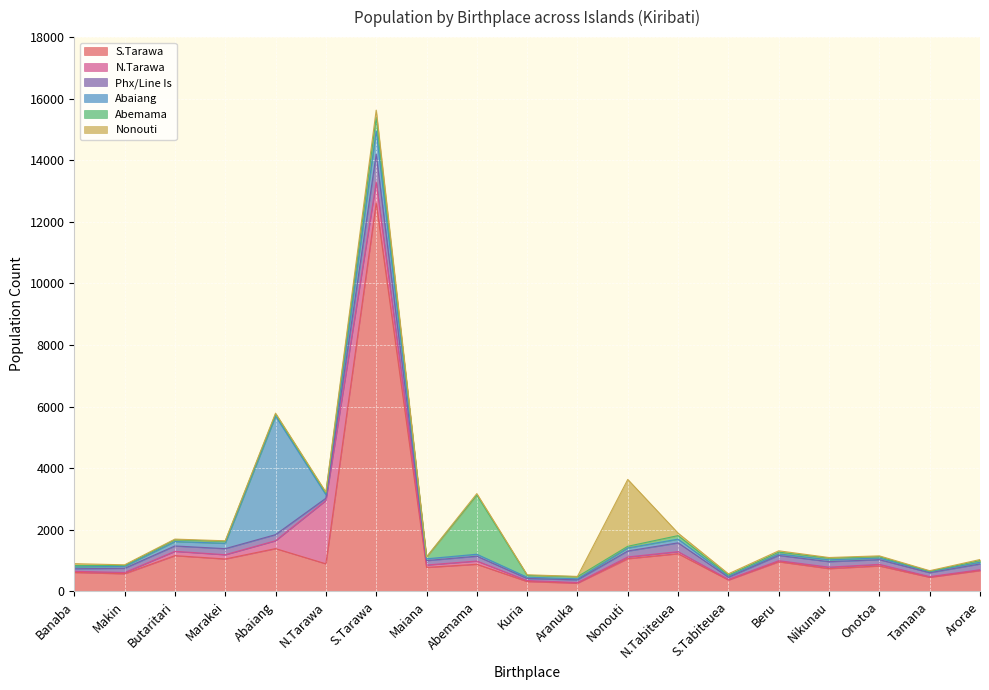

At how many categories does at least one series exceed 8518?

1